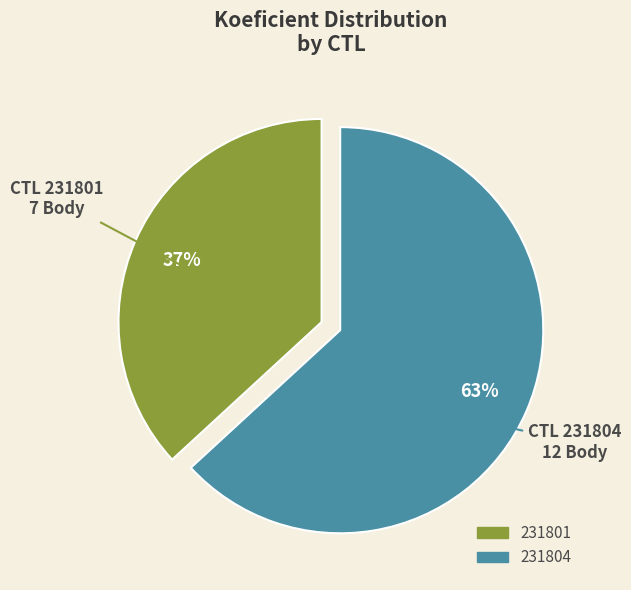

Which slice represents more than half of the pie?

231804